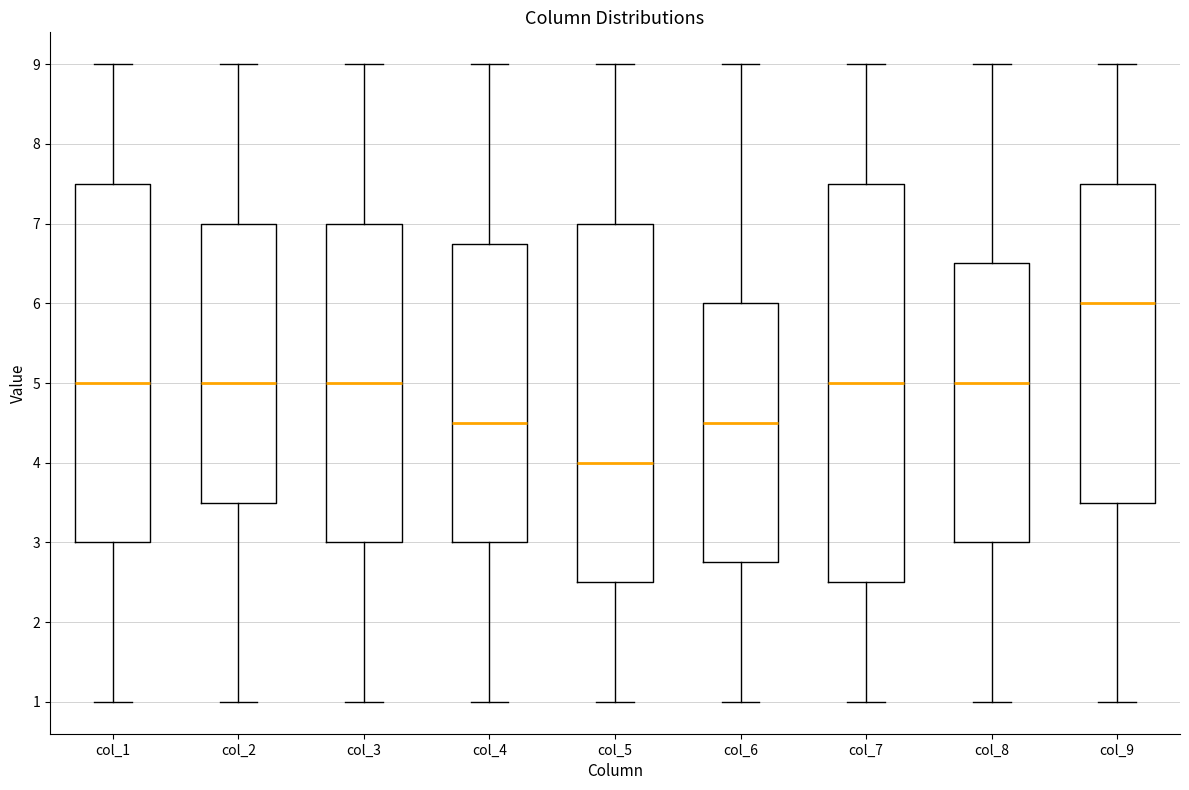

Which box is the tallest, from its lower edge to its upper edge?

col_7